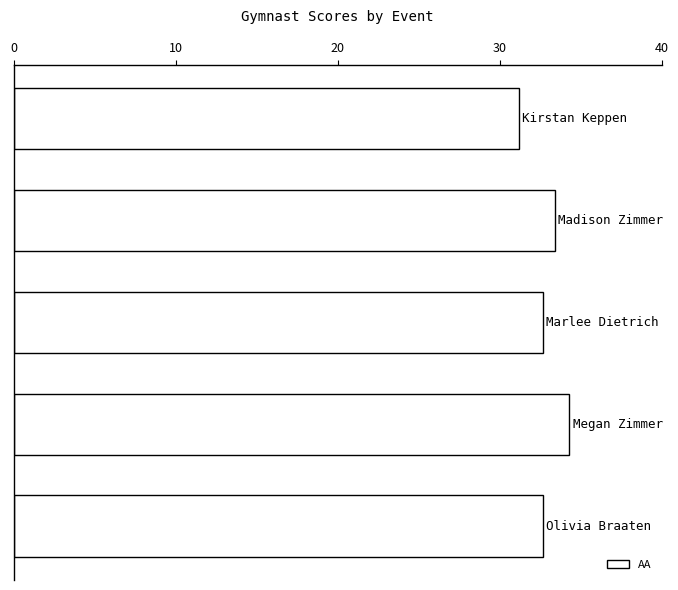

What is the maximum value shown in the chart?

34.3